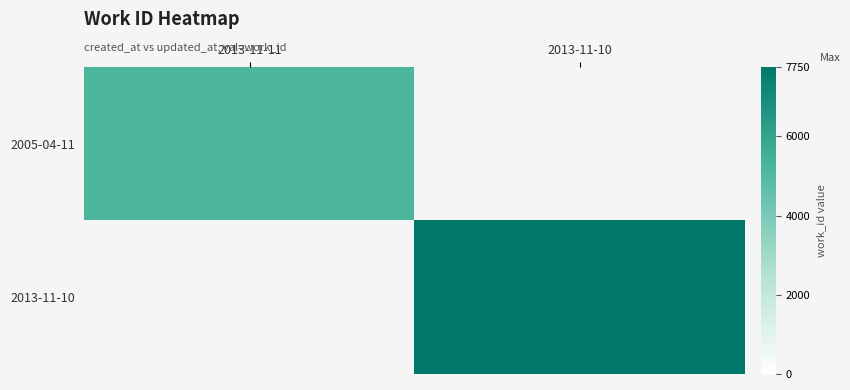

Where is 2005-04-11 nearest to the value 5225?

2013-11-11